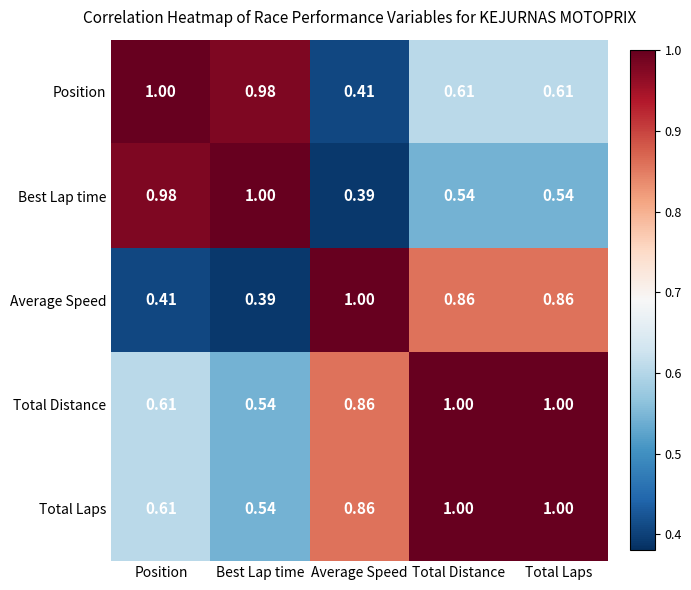

Between Average Speed and Total Laps, which series saw the biggest shift?

Position